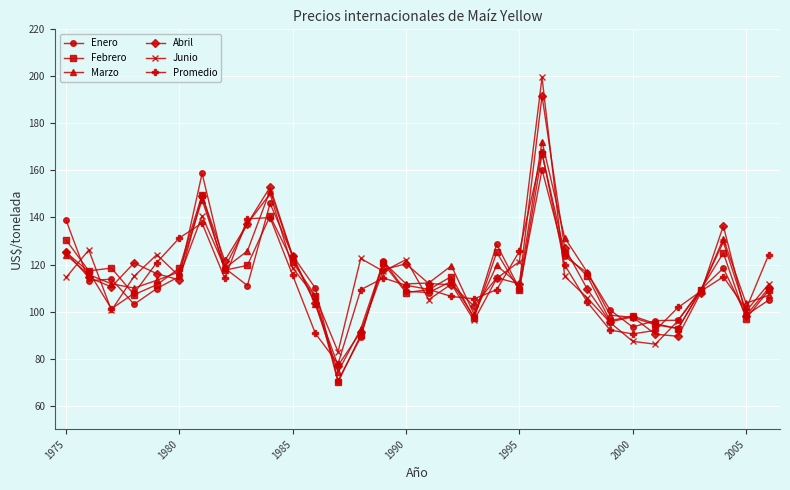

What is the greatest value displayed?

199.6